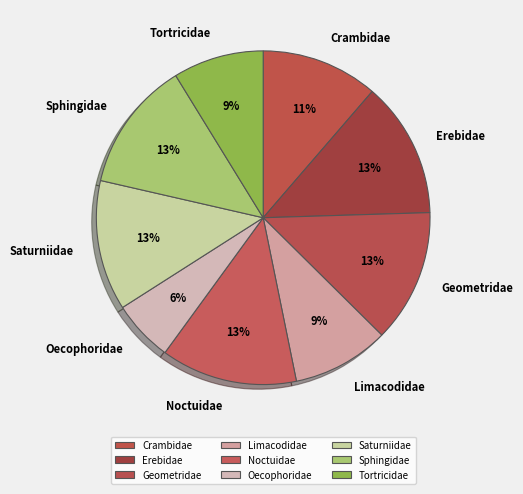

To the nearest percent, what is the combined percentage of Crambidae and Tortricidae?

20%